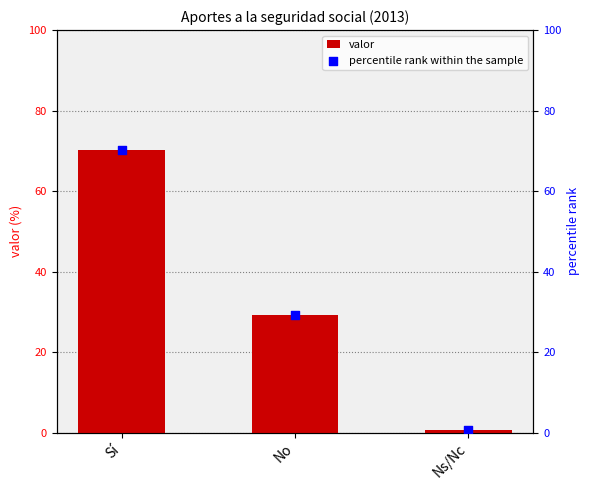

At how many categories does at least one series exceed 24?

2